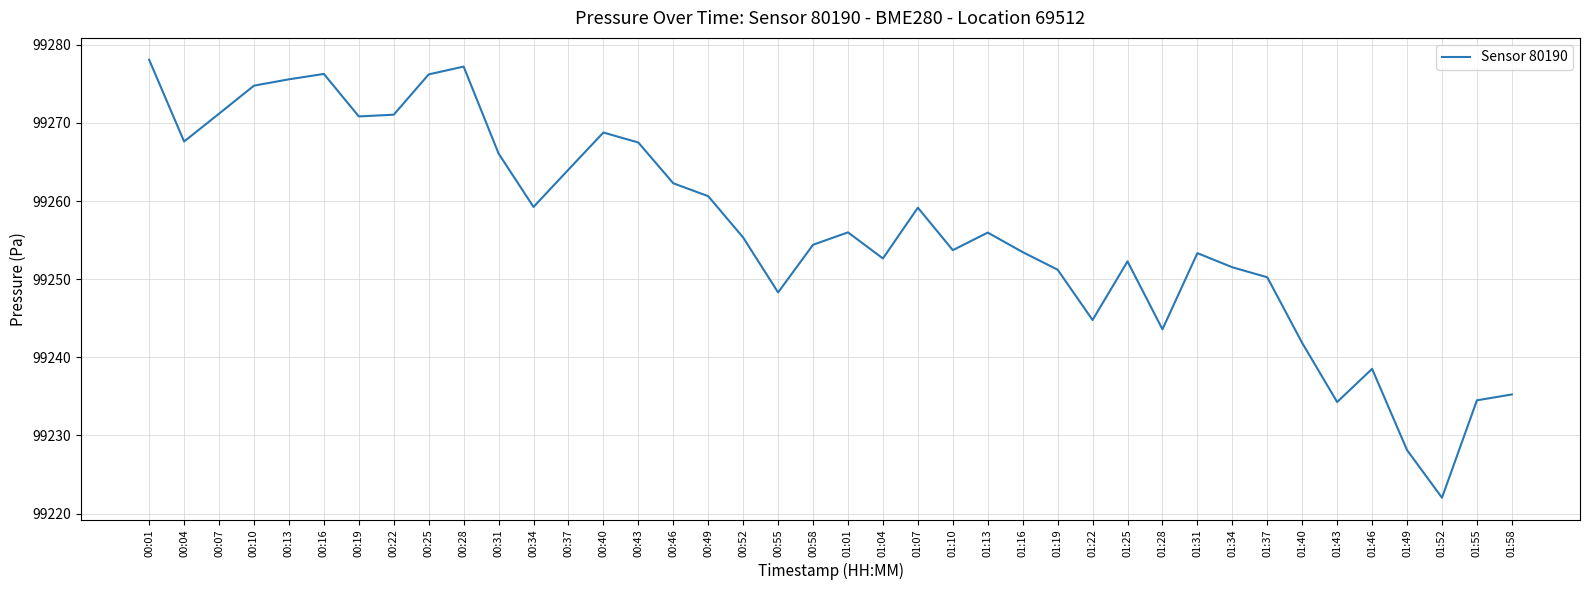

What position from the right is 01:28?

11